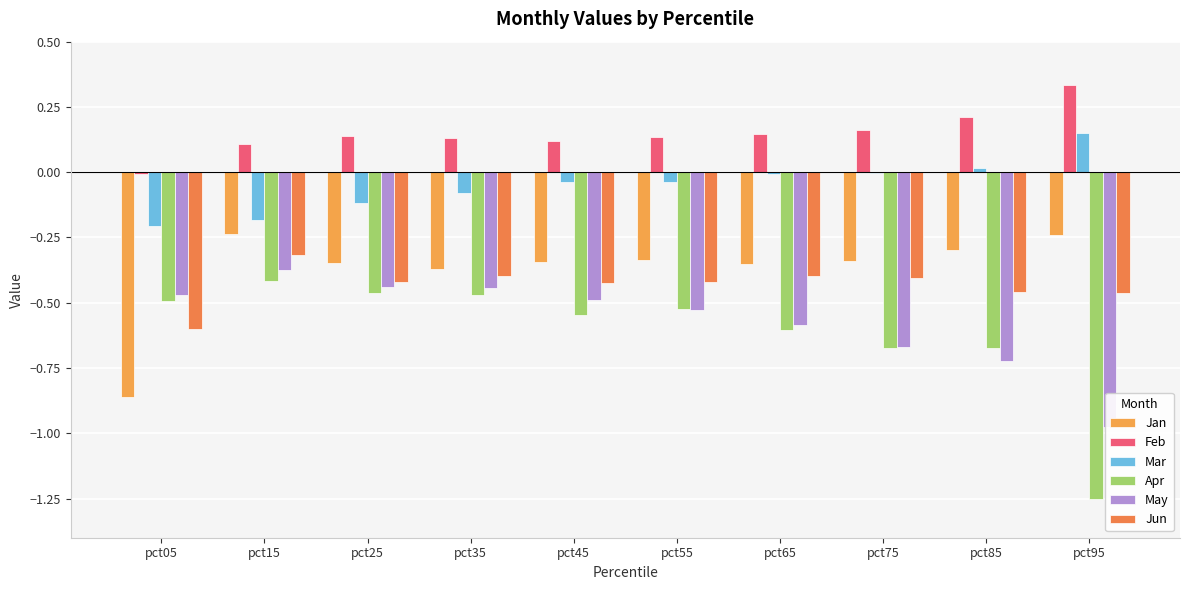

Is it true that Mar equals -0.1 at pct35?

True